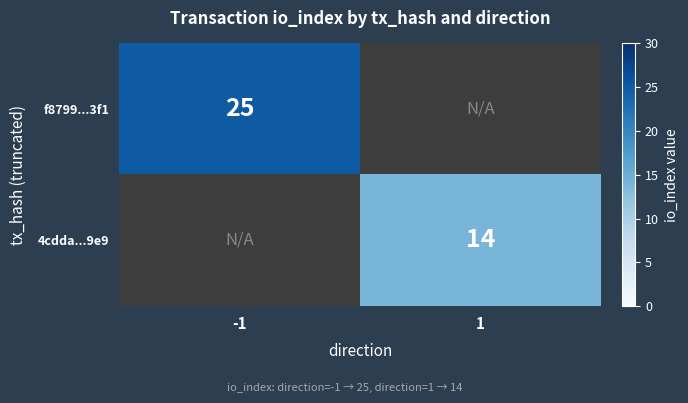

The 4cdda...9e9 series shows 14 at 1. True or false?

True